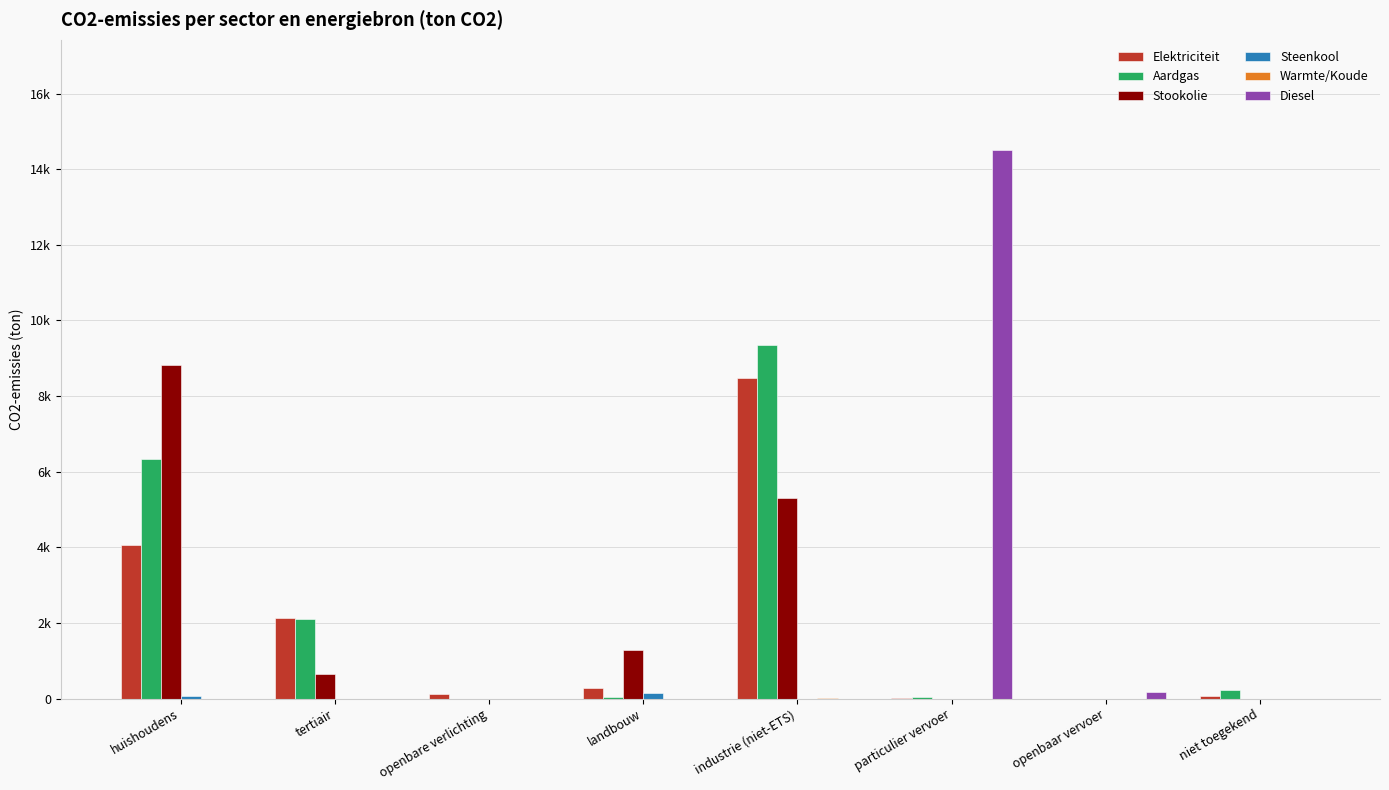

What is the spread (max minus min) of values at industrie (niet-ETS)?

9342.9